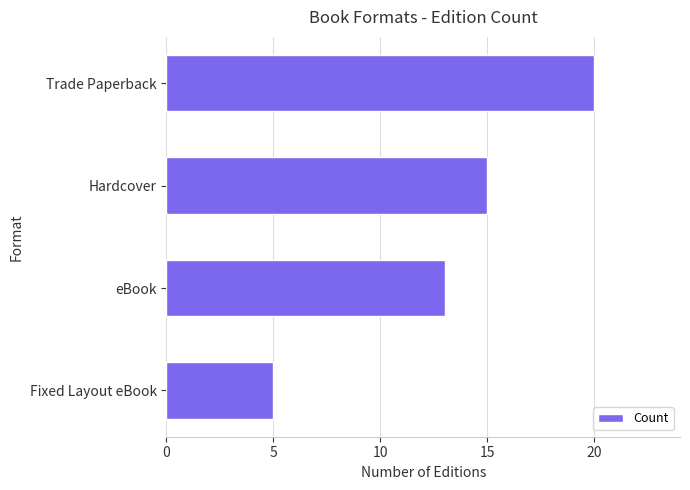

What is the maximum value shown in the chart?

20